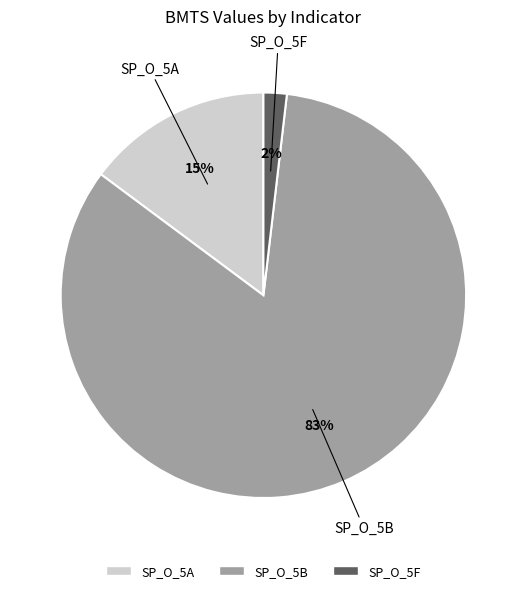

What percentage is the SP_O_5A slice, to the nearest percent?

15%